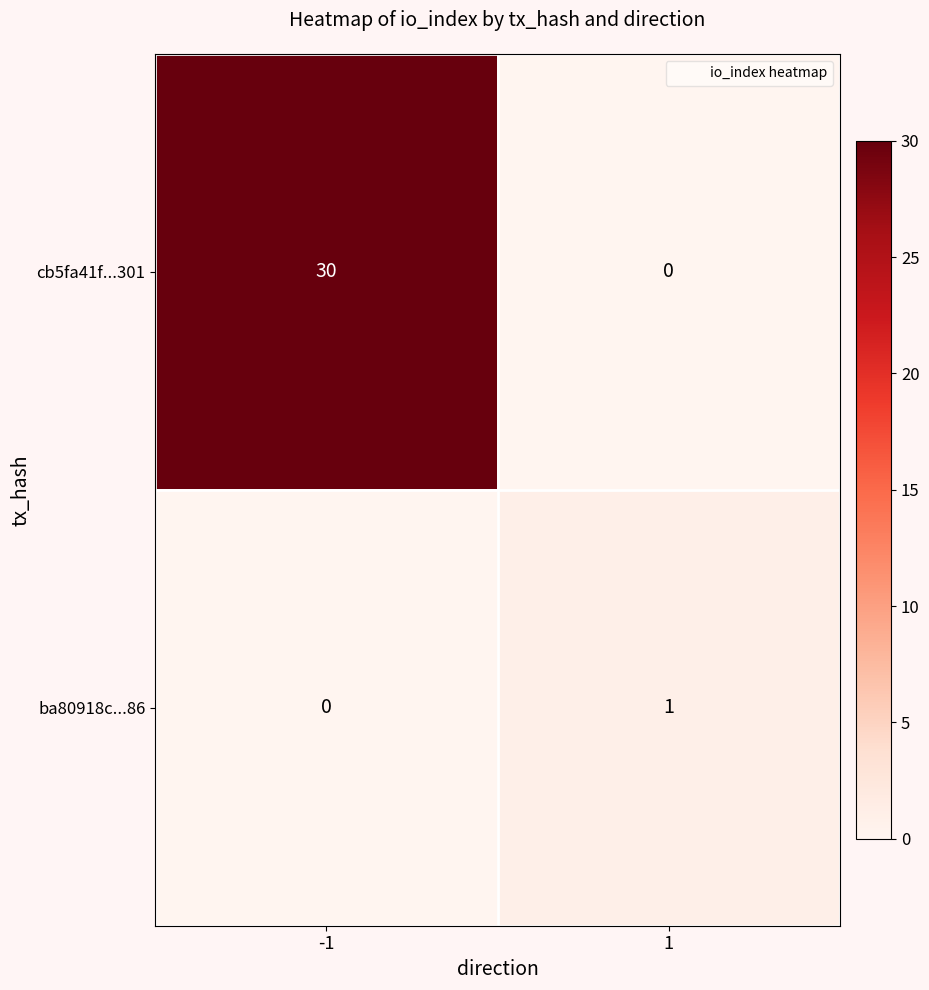

Which category has the highest value across all series?

-1